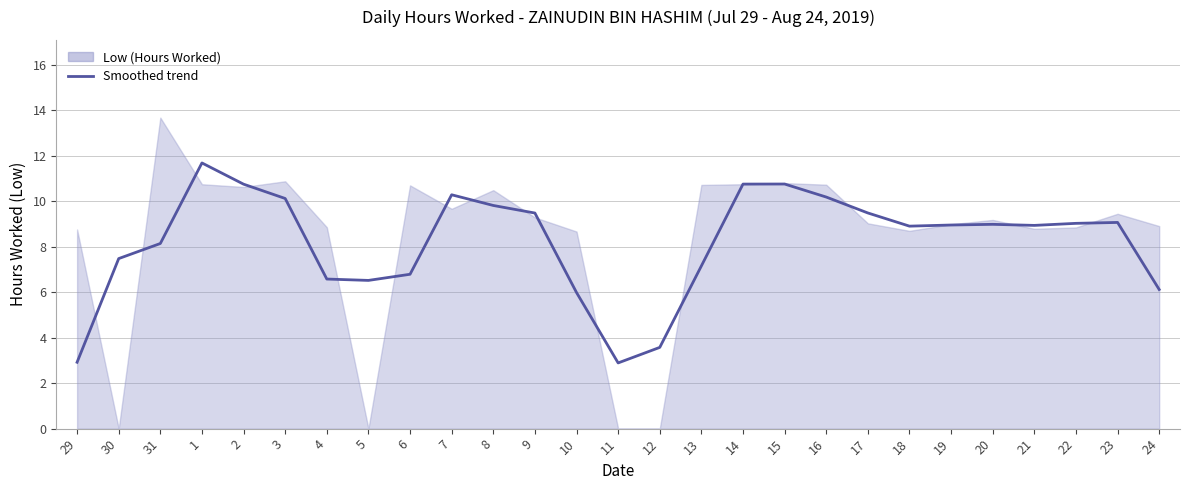

What is the sum of all values?

221.4